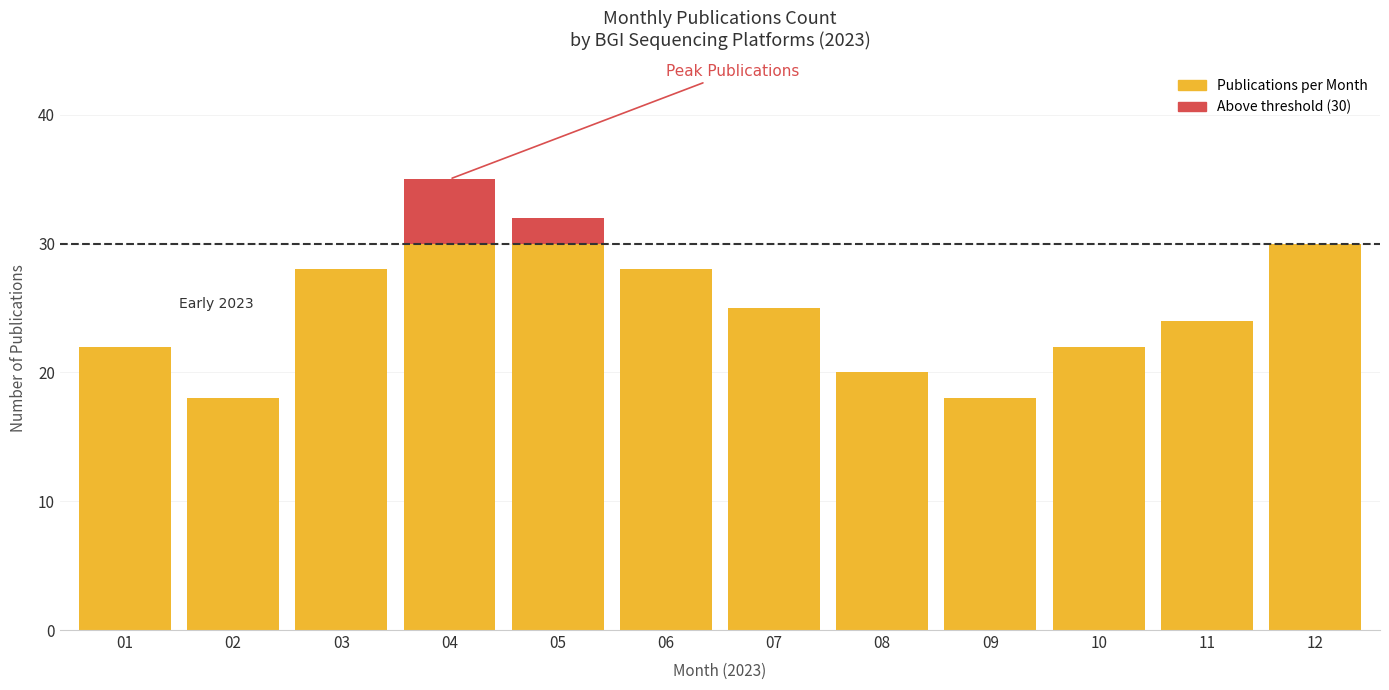

Approximately how many times larger is the value at 04 compared to 07?

1.4